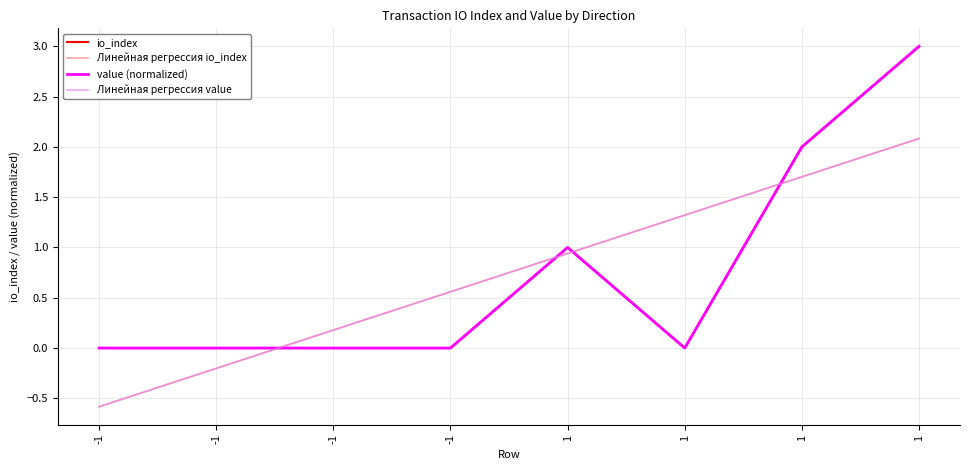

Reading left to right, extract all data points from this chart.

io_index: 0.0	0.0	0.0	0.0	1.0	0.0	2.0	3.0
Линейная регрессия io_index: -0.6	-0.2	0.2	0.6	0.9	1.3	1.7	2.1
value (normalized): 0.0	0.0	0.0	0.0	1.0	0.0	2.0	3.0
Линейная регрессия value: -0.6	-0.2	0.2	0.6	0.9	1.3	1.7	2.1